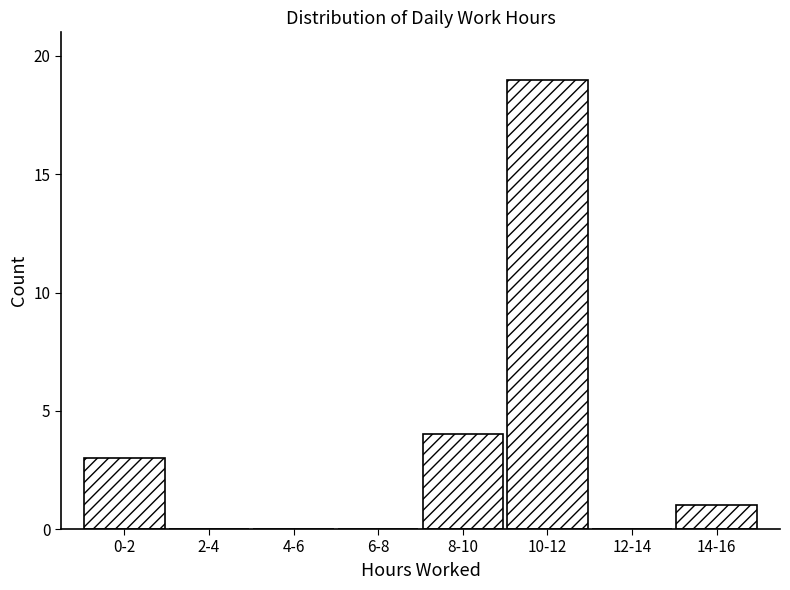

Reading right to left, list all the values displayed in this chart.

14-16=1	12-14=0	10-12=19	8-10=4	6-8=0	4-6=0	2-4=0	0-2=3